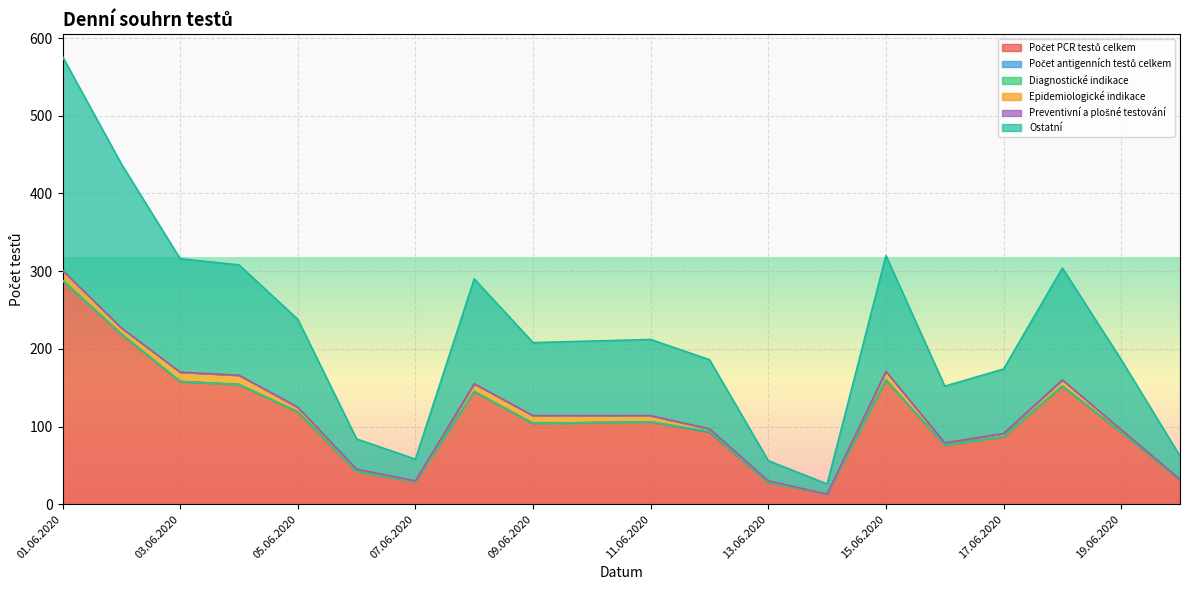

What is the label of the 18th point from the right?

03.06.2020